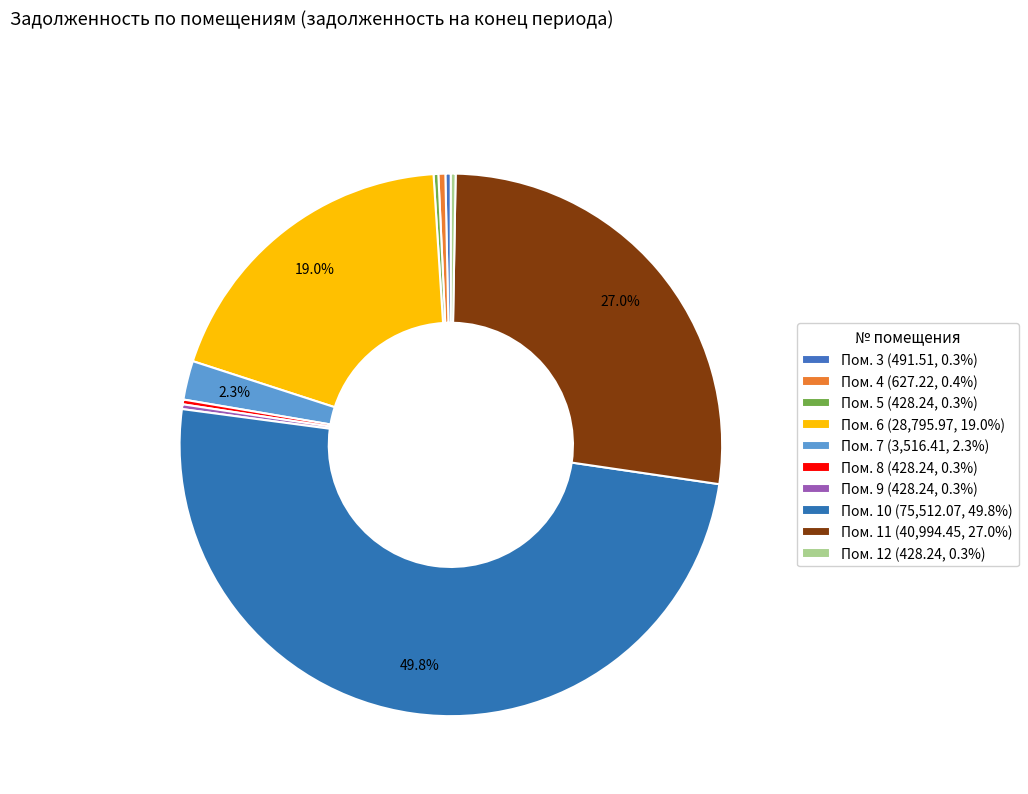

Rank the categories by value from highest to lowest.

10, 11, 6, 7, 4, 3, 5, 8, 9, 12